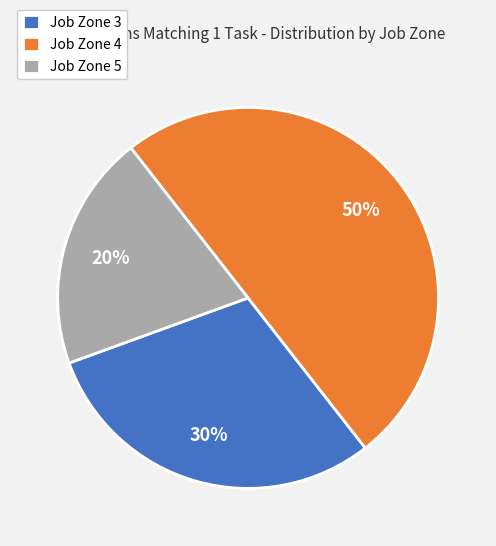

What percentage is the Job Zone 3 slice, to the nearest percent?

30%